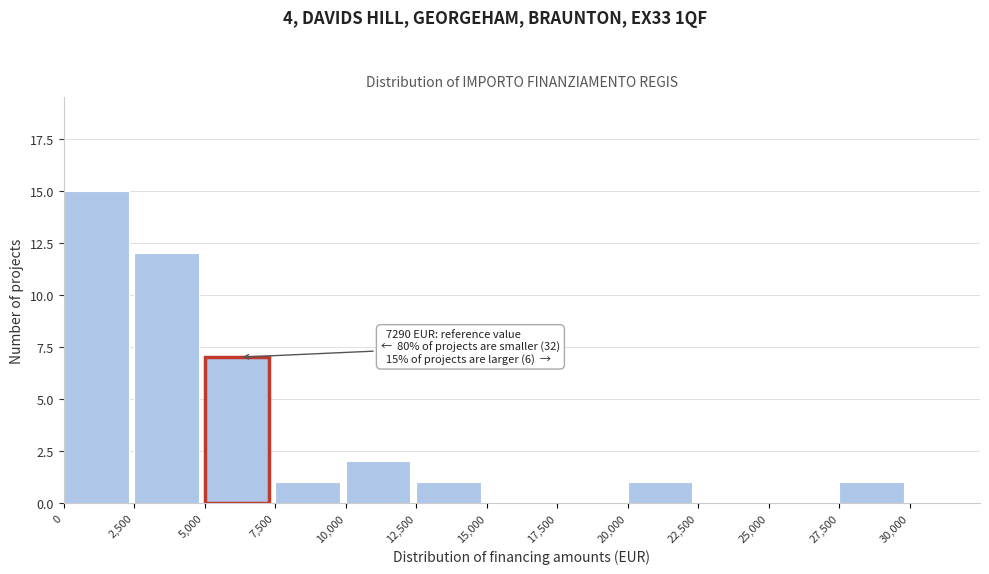

Which range on the x-axis has the tallest bar?

0 to 2500